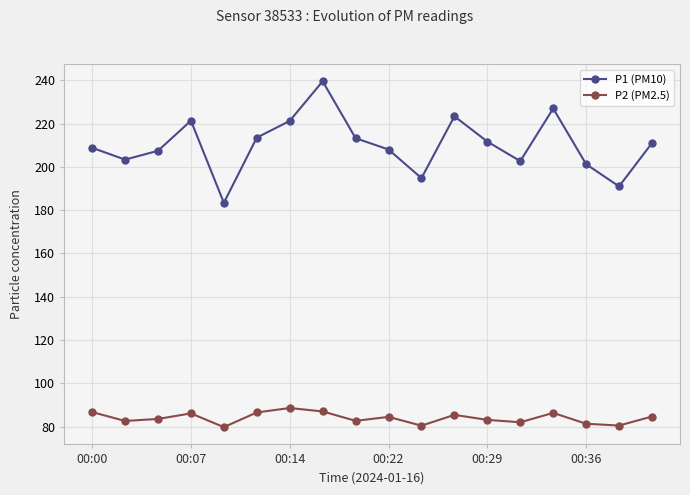

What is the difference between the maximum and minimum values in the P2 (PM2.5) series?

8.8